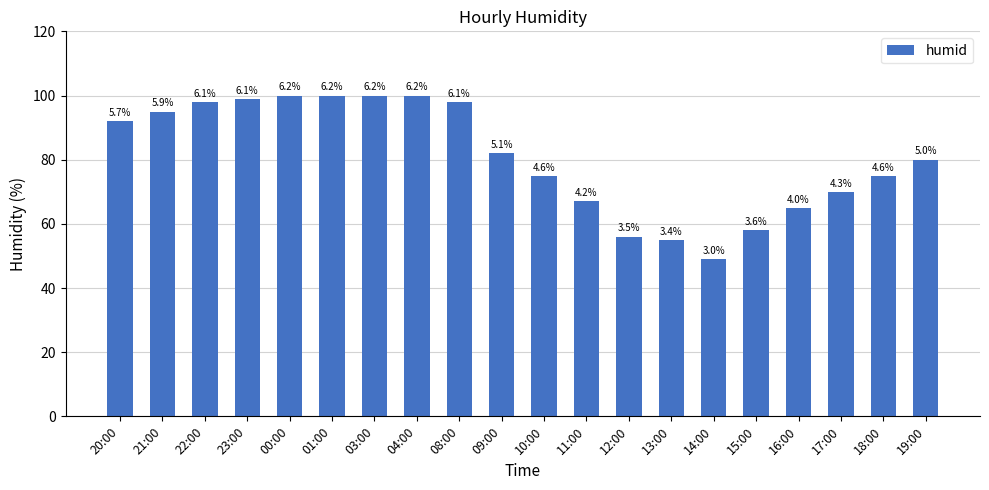

The value at 21:00 is 95. True or false?

True